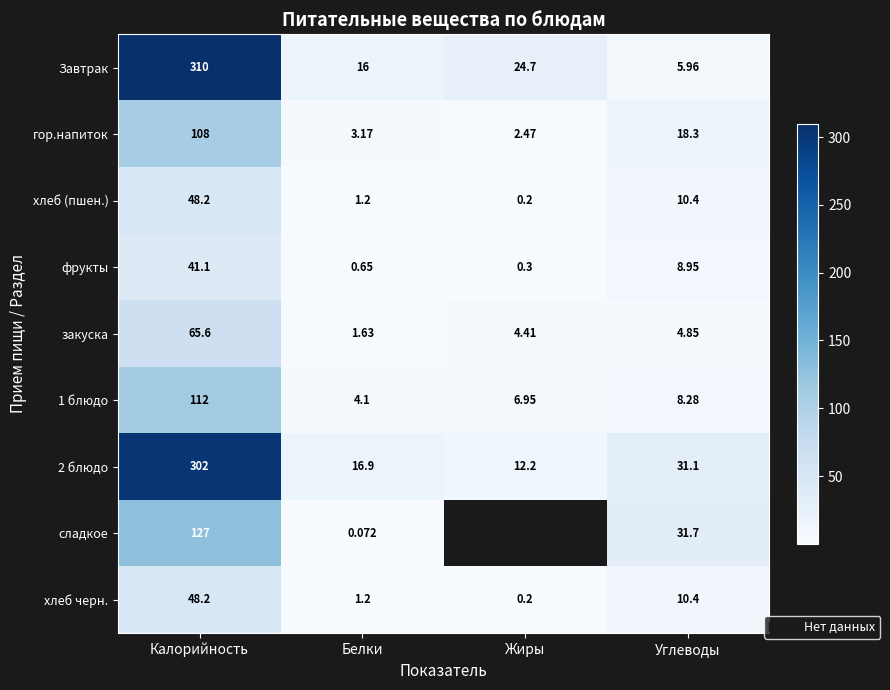

What is the approximate value of хлеб (пшен.) at Жиры?

0.2